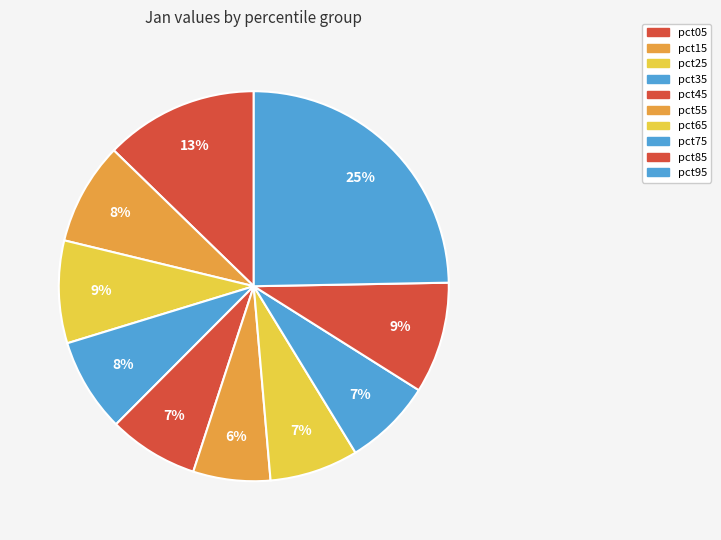

Is it true that pct05 is 2% of the pie?

False